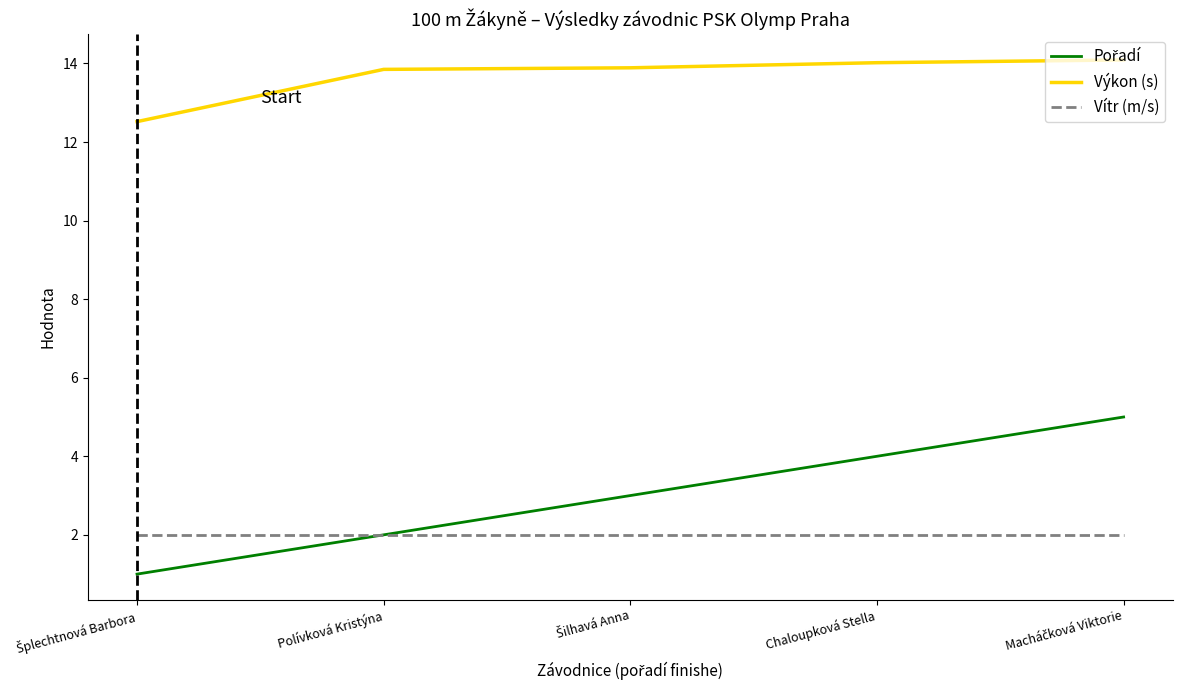

How many lines are shown in the chart?

3